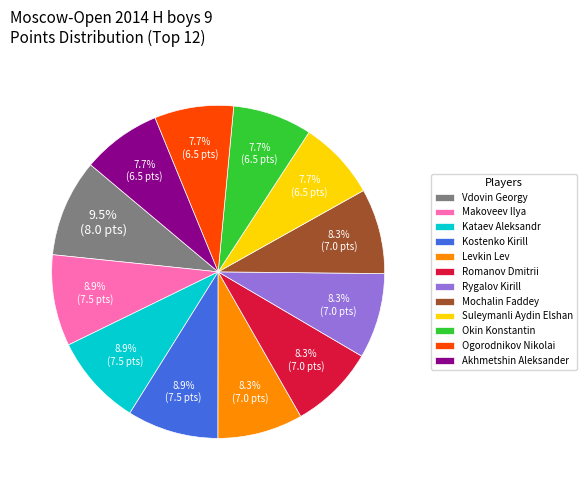

Is there a majority slice in this chart?

No